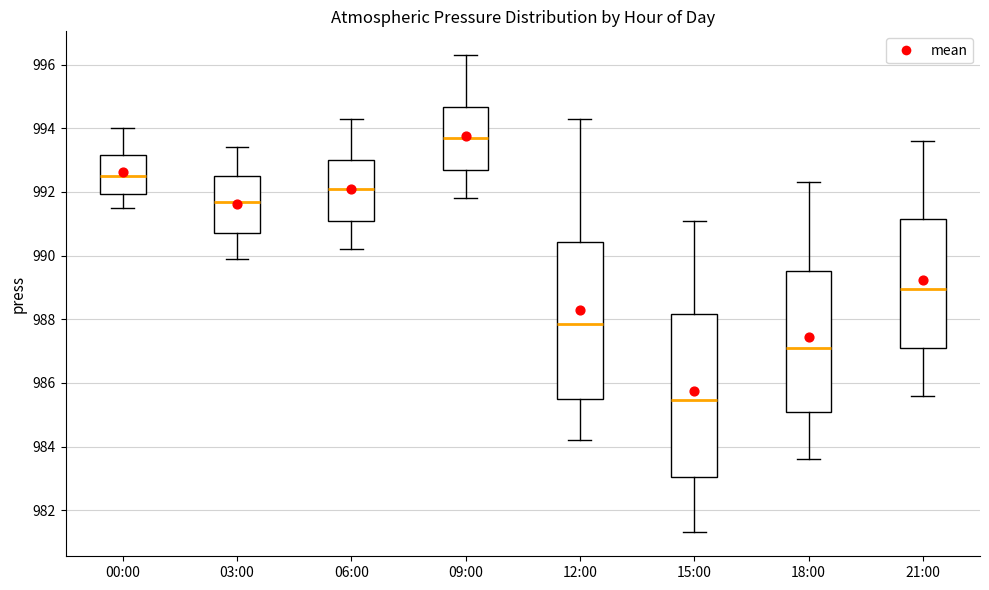

Which box has the highest median line?

09:00